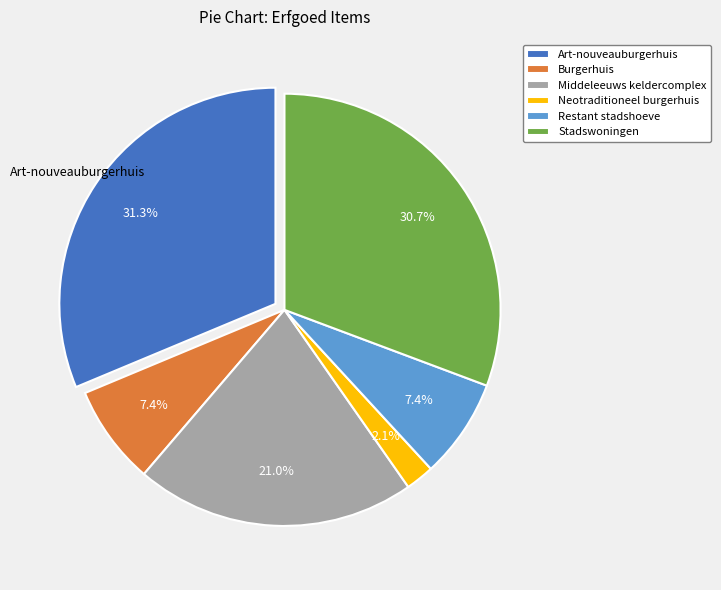

To the nearest percent, what is the combined percentage of Stadswoningen and Burgerhuis?

38%